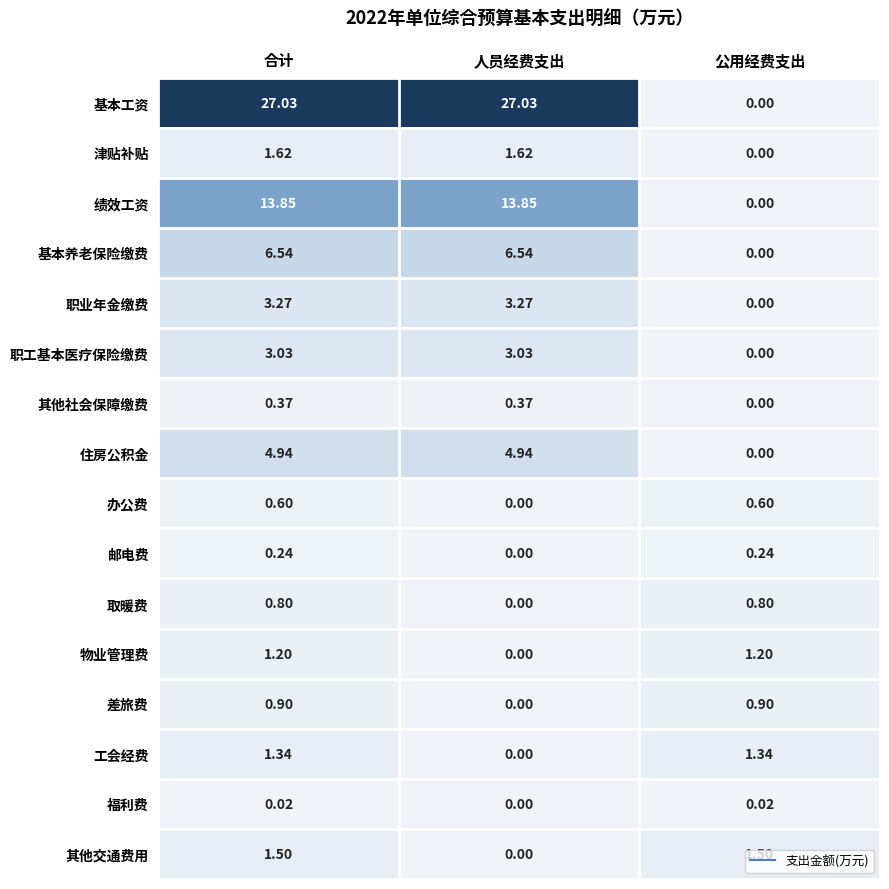

How many data points in 绩效工资 are above 13?

2